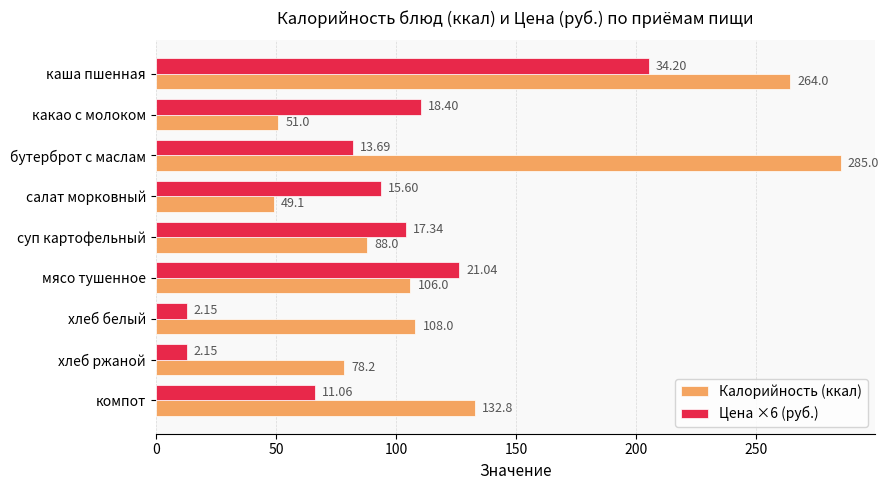

What is the sum of the Калорийность (ккал) values at компот and суп картофельный?

220.8